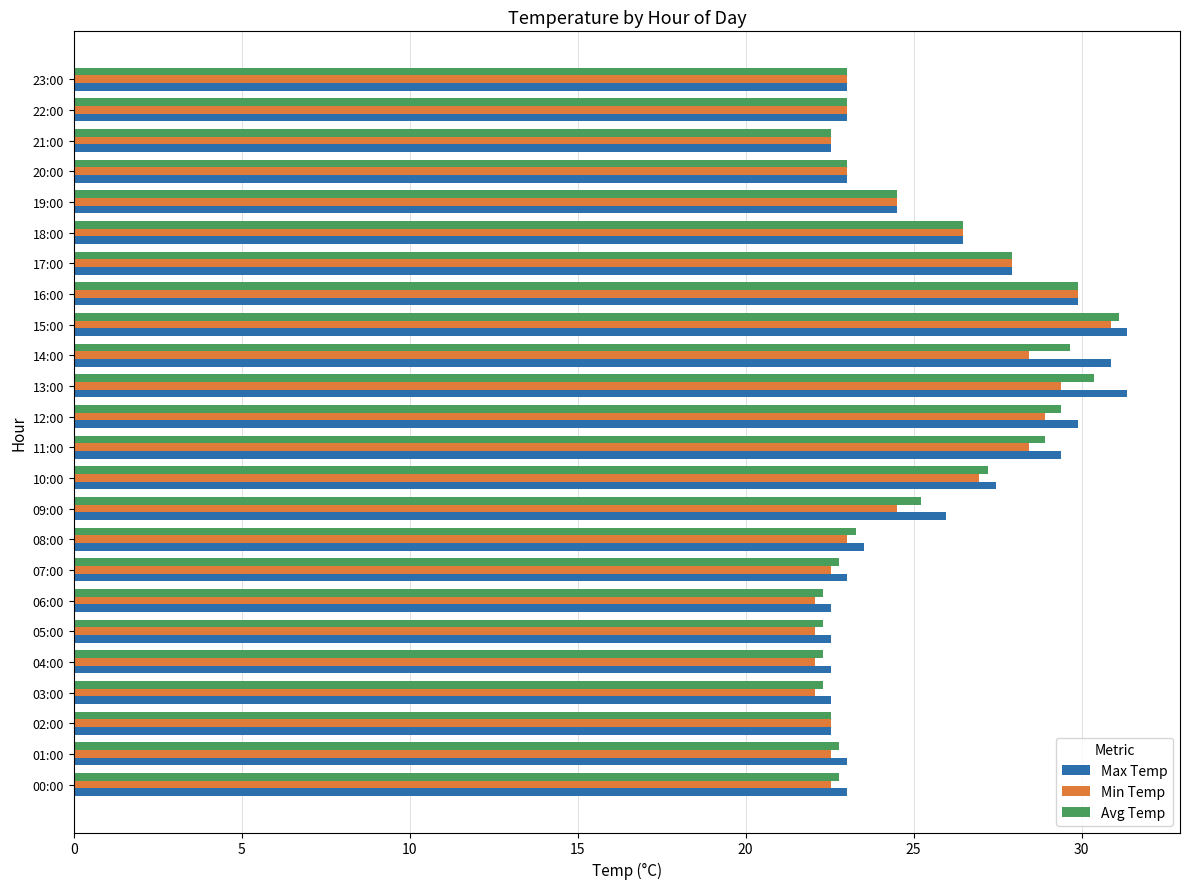

Count the number of data series in this chart.

3